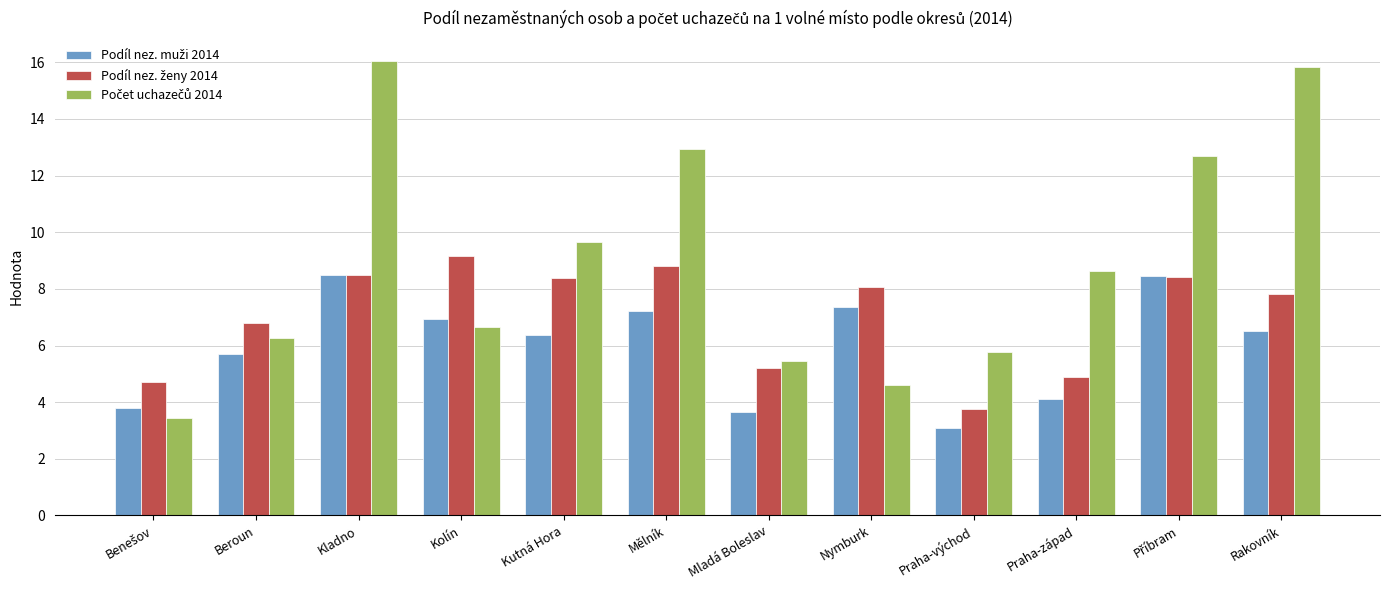

Which category has the lowest value across all series?

Praha-východ